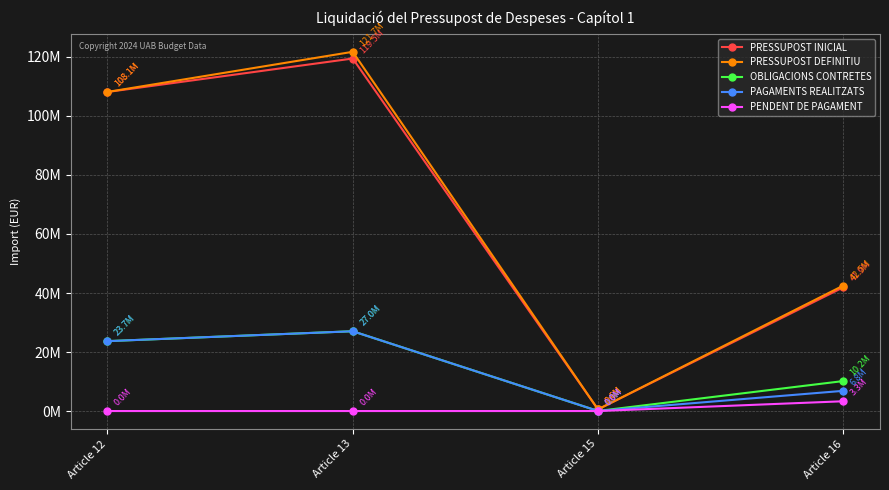

Does the chart have visible grid lines?

Yes